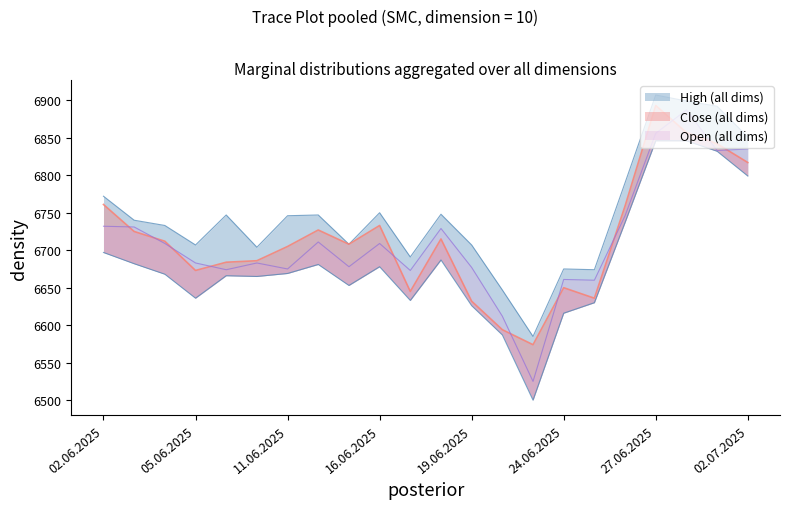

The Low series shows 6630 at 25.06.2025. True or false?

True